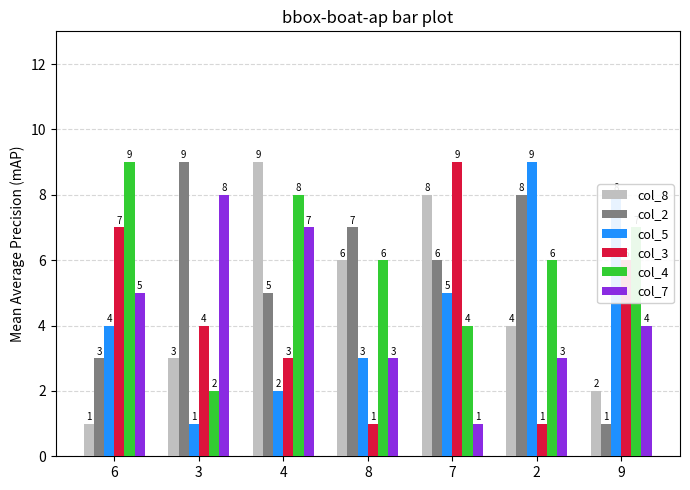

What position from the left is 2?

6